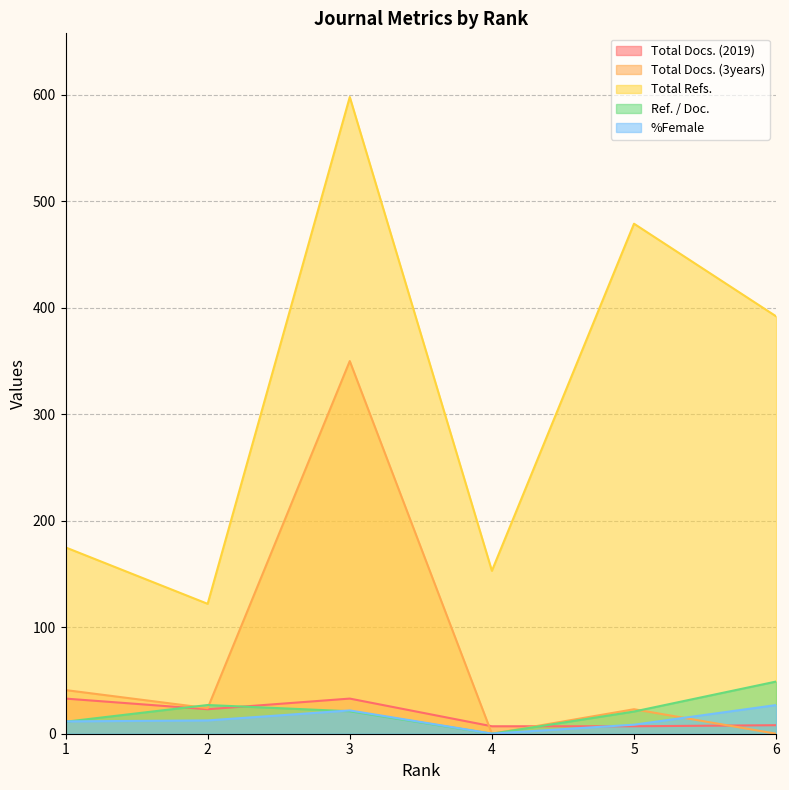

Which category has the lowest value across all series?

4